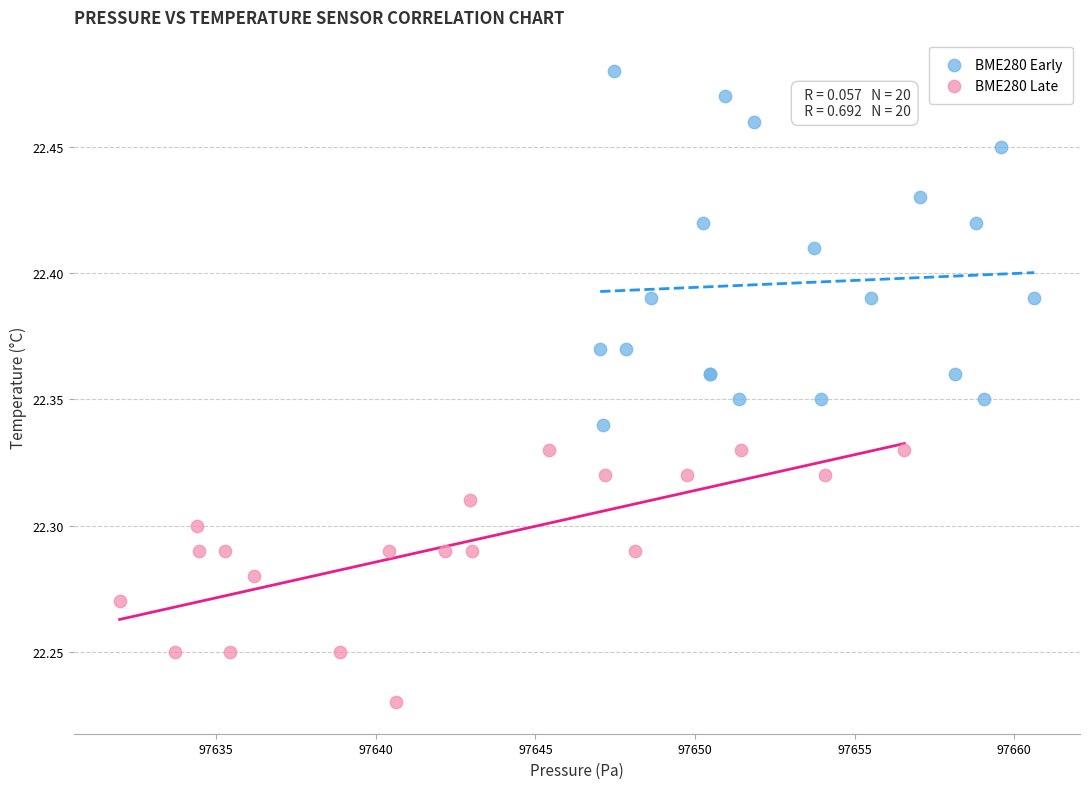

What are all the series names shown in the legend?

BME280 Early, BME280 Late